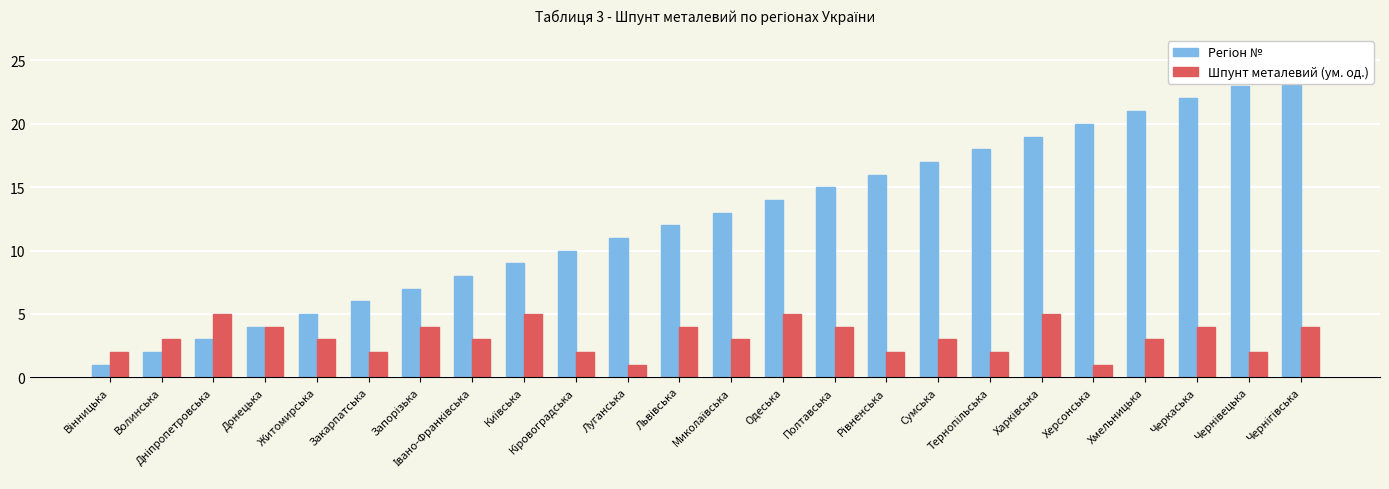

At how many categories does at least one series exceed 3?

22